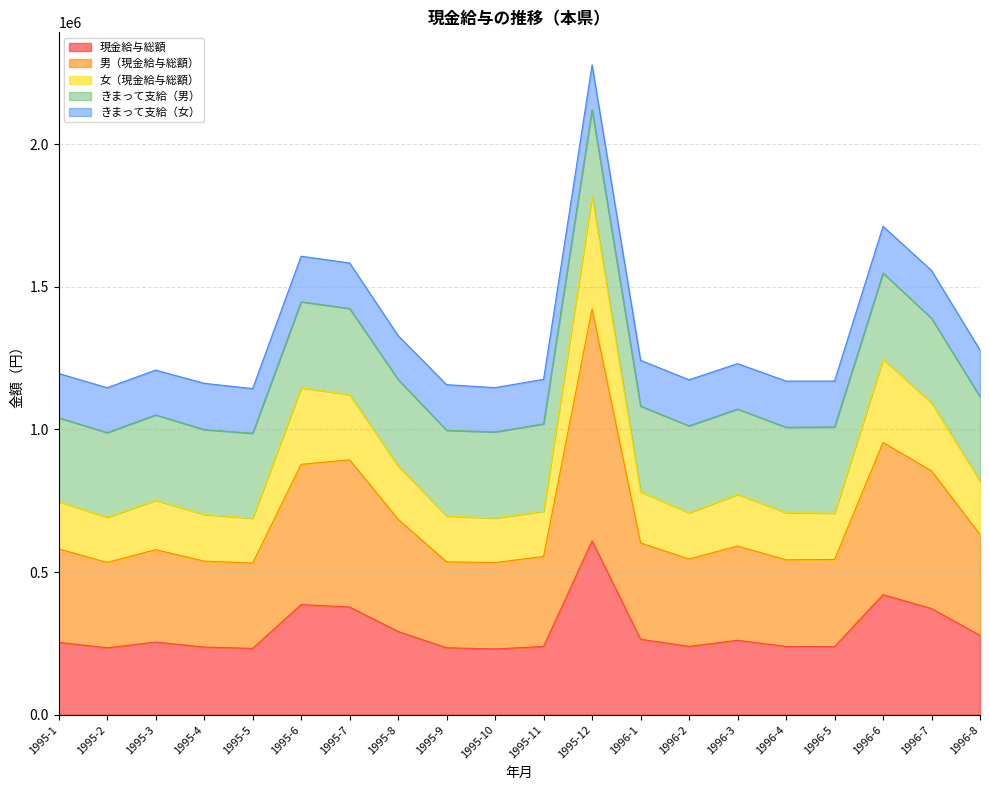

What is the value of the 現金給与総額 point at the 5th from the left?

232165